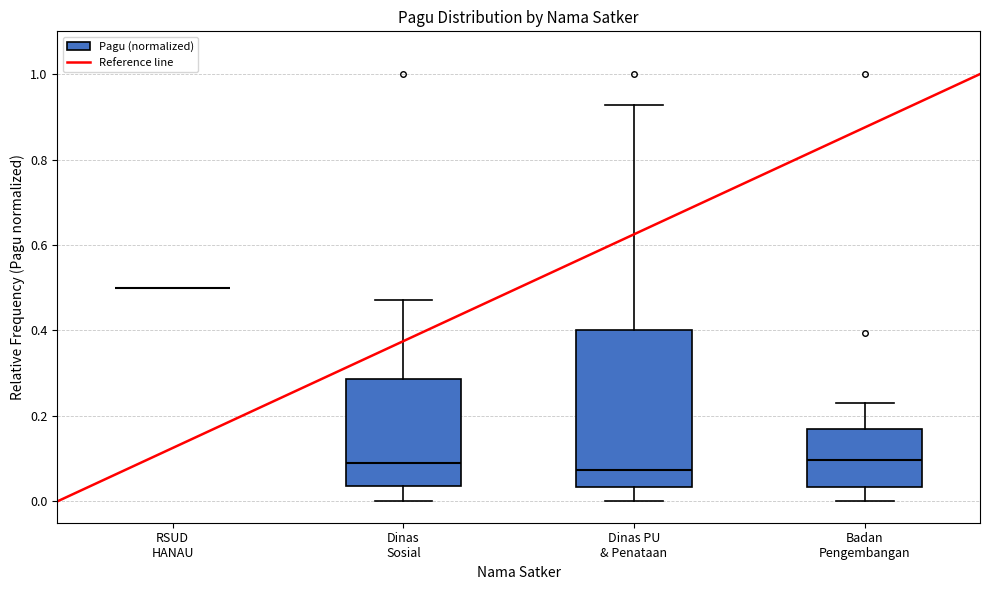

Reading left to right, transcribe this box plot: for each box, give where its median line is, the range the box spans, and where its two whiskers end, as read against the y-axis. The values are not printed on the chart, so give them approximately, as read against the axis.

RSUD HANAU: box collapsed to a line at 0.50, whiskers 0.50 to 0.50
Dinas Sosial: median 0.08, box 0.04 to 0.28, whiskers 0.00 to 0.48
Dinas PU & Penataan: median 0.08, box 0.04 to 0.40, whiskers 0.00 to 0.92
Badan Pengembangan: median 0.10, box 0.04 to 0.18, whiskers 0.00 to 0.24